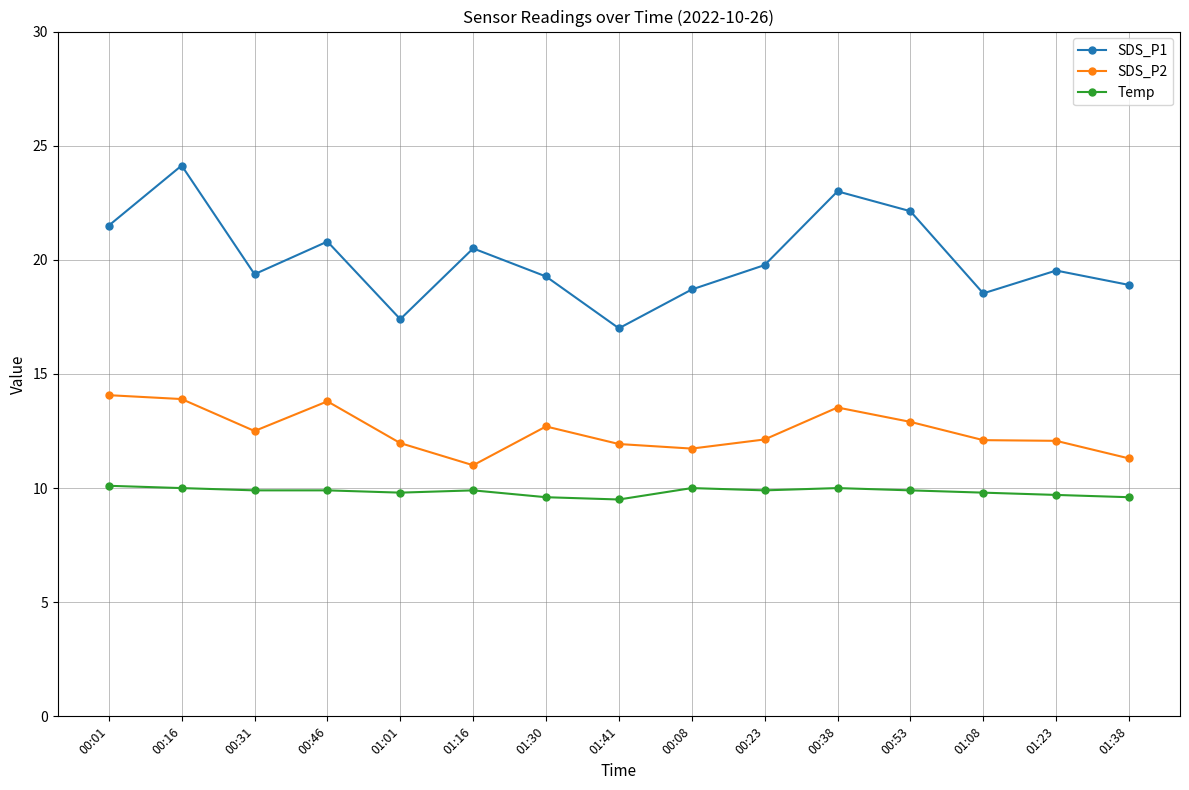

What is the maximum value for Temp?

10.1